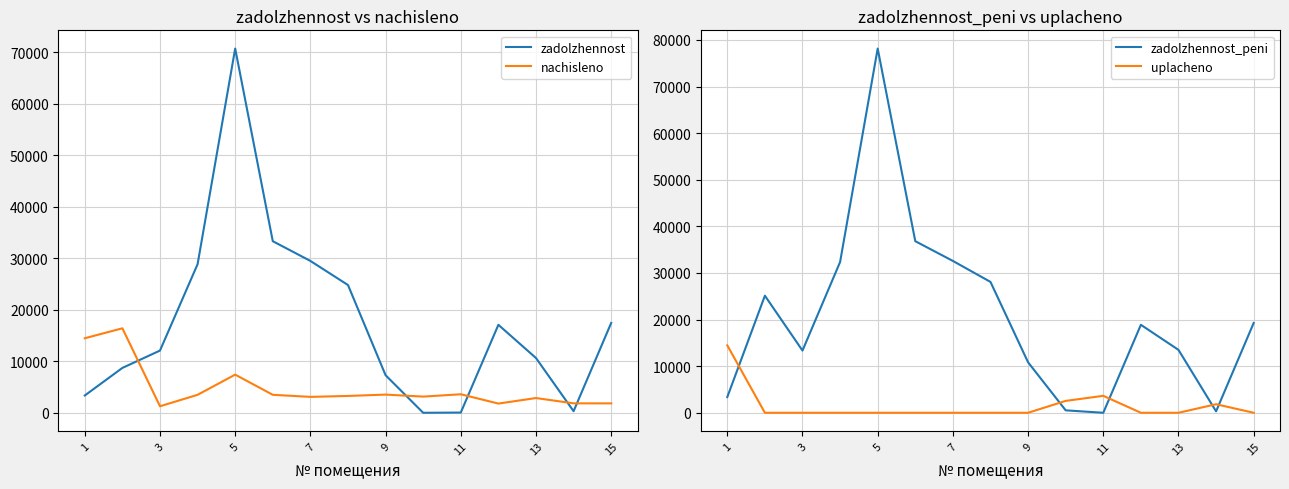

Rank the series by their average value, from highest to lowest.

zadolzhennost_peni, zadolzhennost, nachisleno, uplacheno